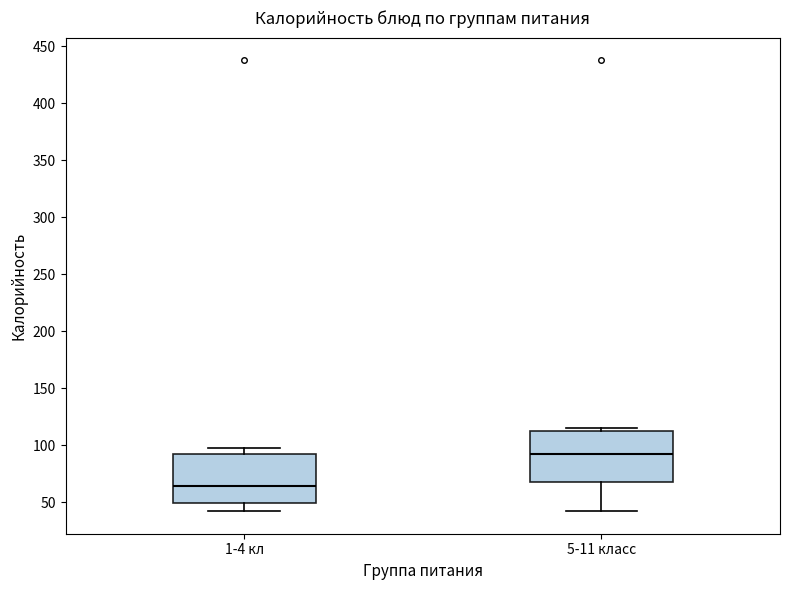

Which box's median line is the highest?

5-11 класс